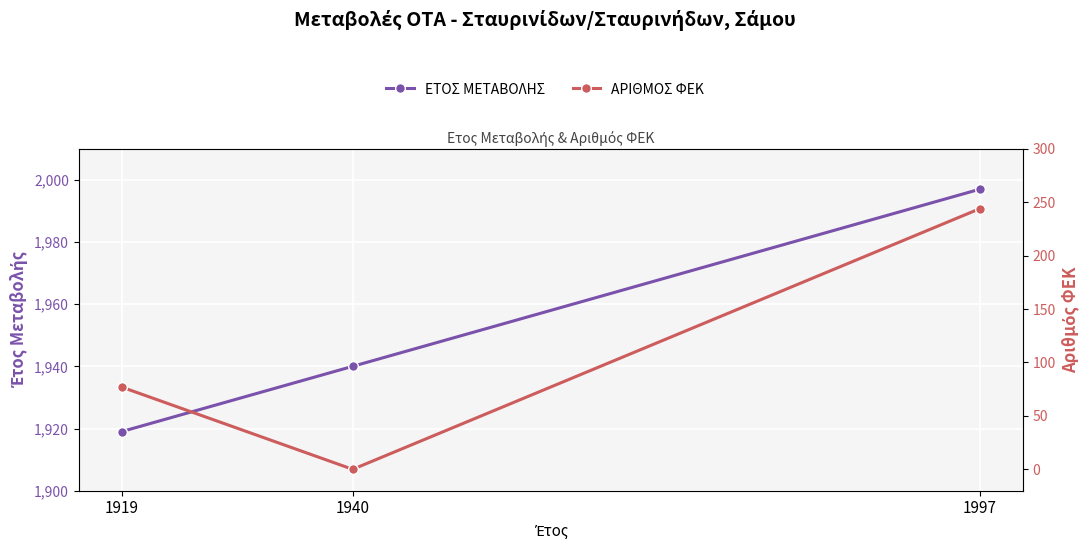

Reading left to right, extract all data points from this chart.

ΕΤΟΣ ΜΕΤΑΒΟΛΗΣ: 1919	1940	1997
ΑΡΙΘΜΟΣ ΦΕΚ: 77	0	244